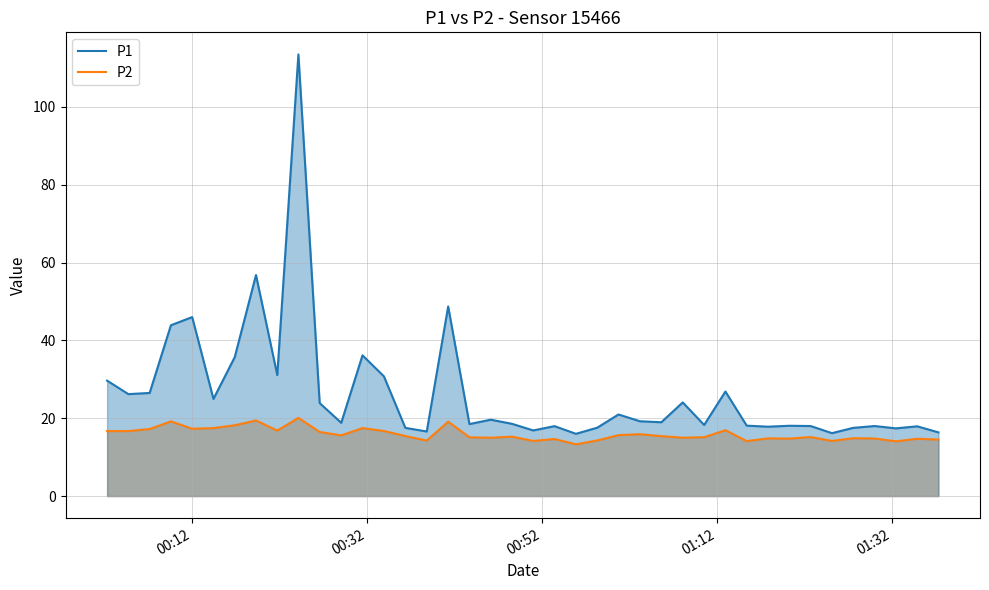

True or false: P1 and P2 cross at least once.

False